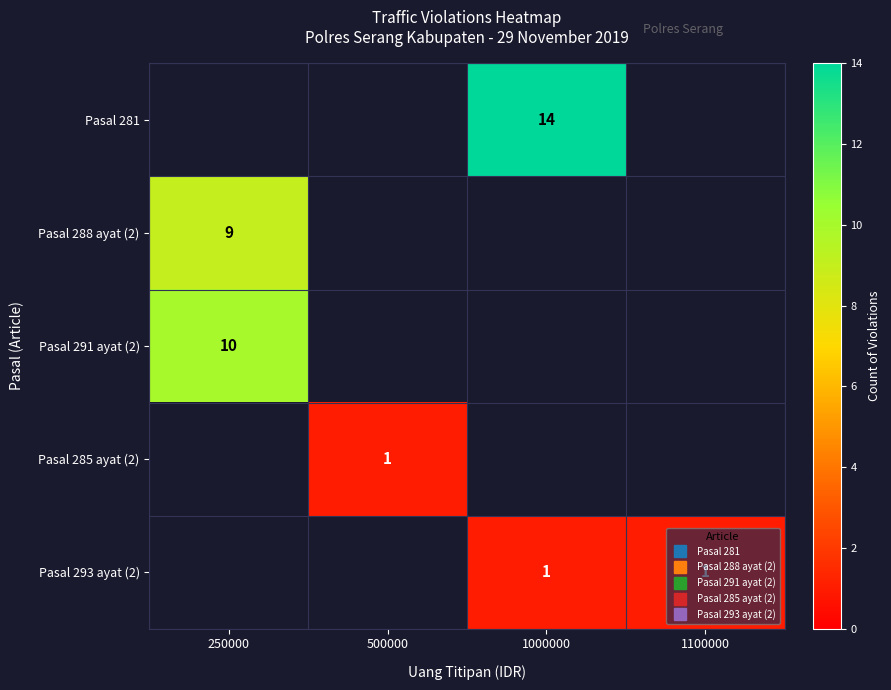

At which label is Pasal 291 ayat (2) closest to 10?

250000